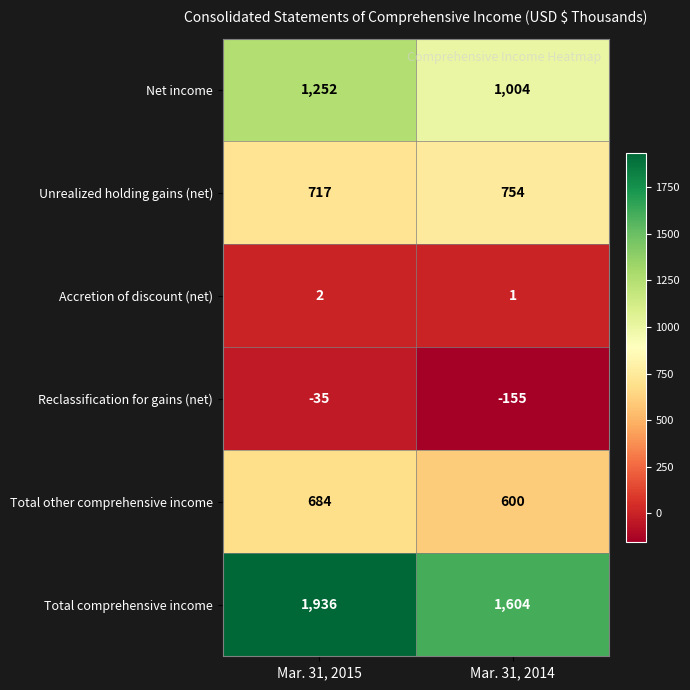

How many data points does each series have?

2